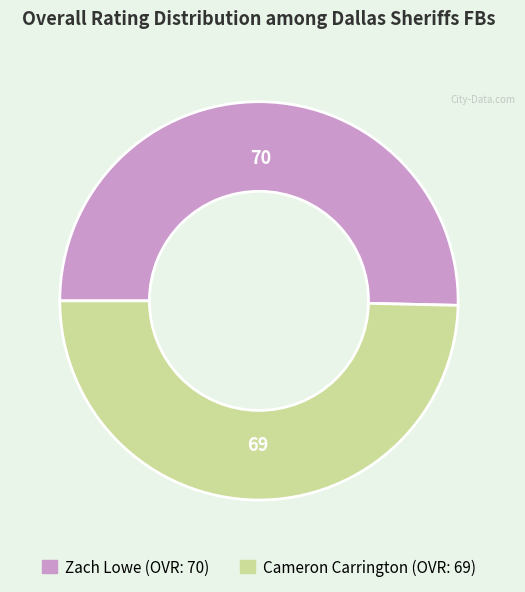

Do Cameron and Zach together represent more than half of the pie?

Yes